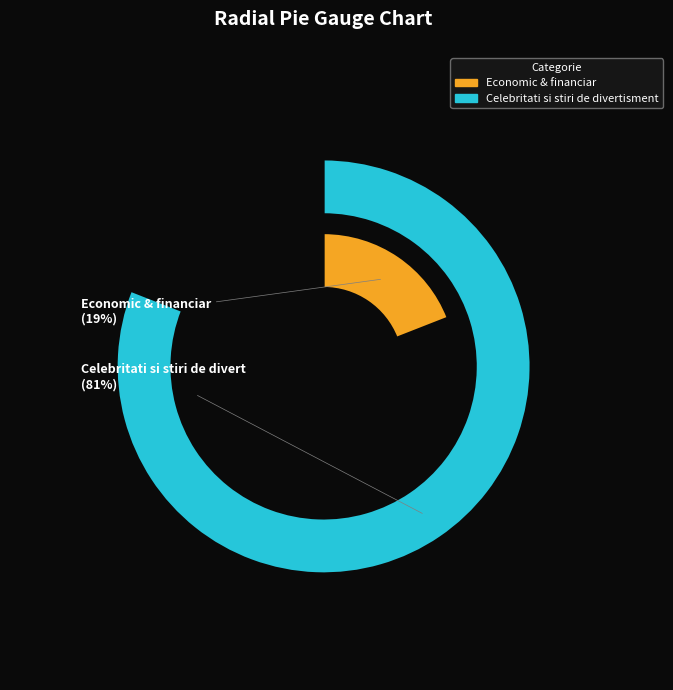

How many segments does this pie chart have?

2